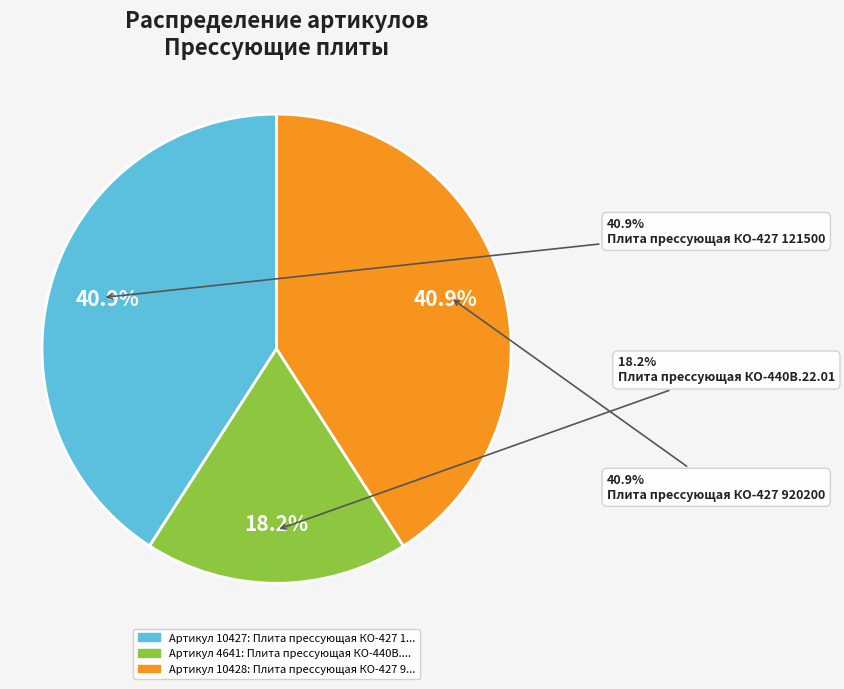

Is it true that Плита прессующая КО-427 1215000 is 50% of the pie?

False